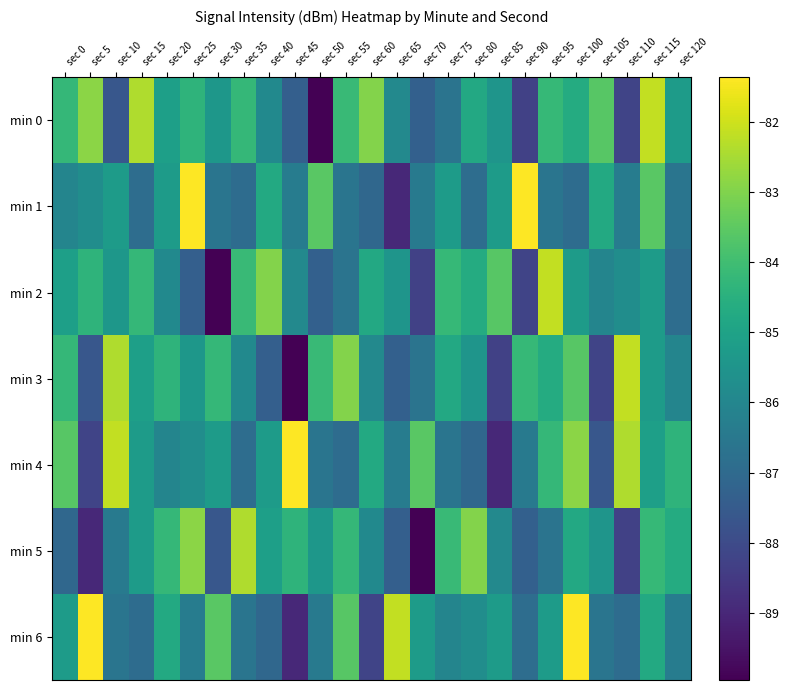

What is the total value across all series at sec 75?

-597.6